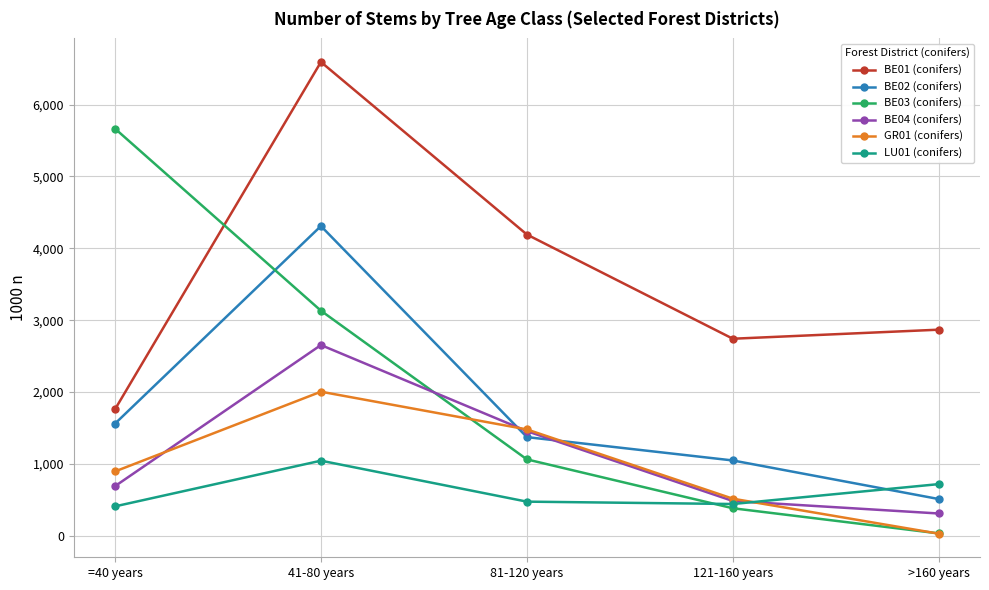

How many data points does each series have?

5